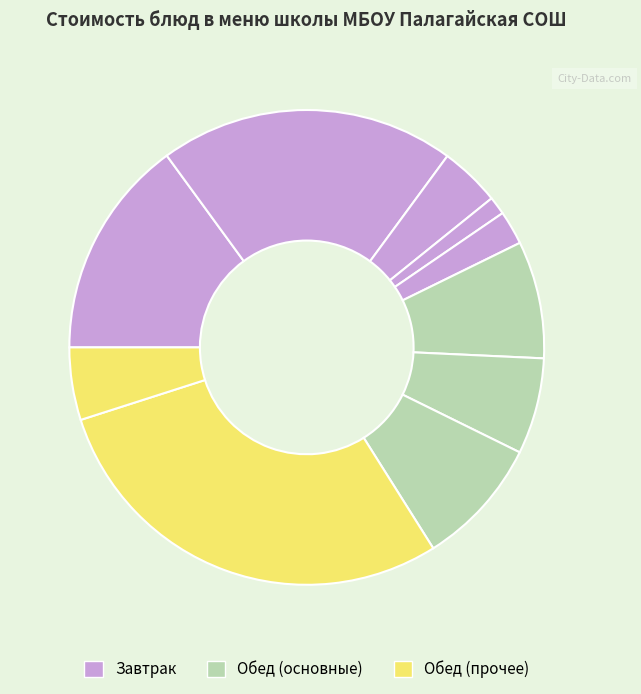

How many segments does this pie chart have?

10